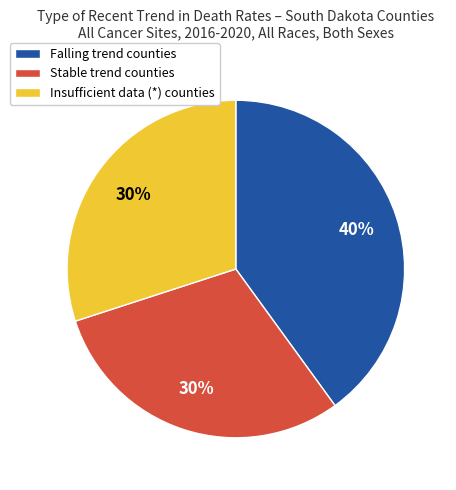

Which has a higher value, Insufficient data (*) counties or Falling trend counties?

Falling trend counties